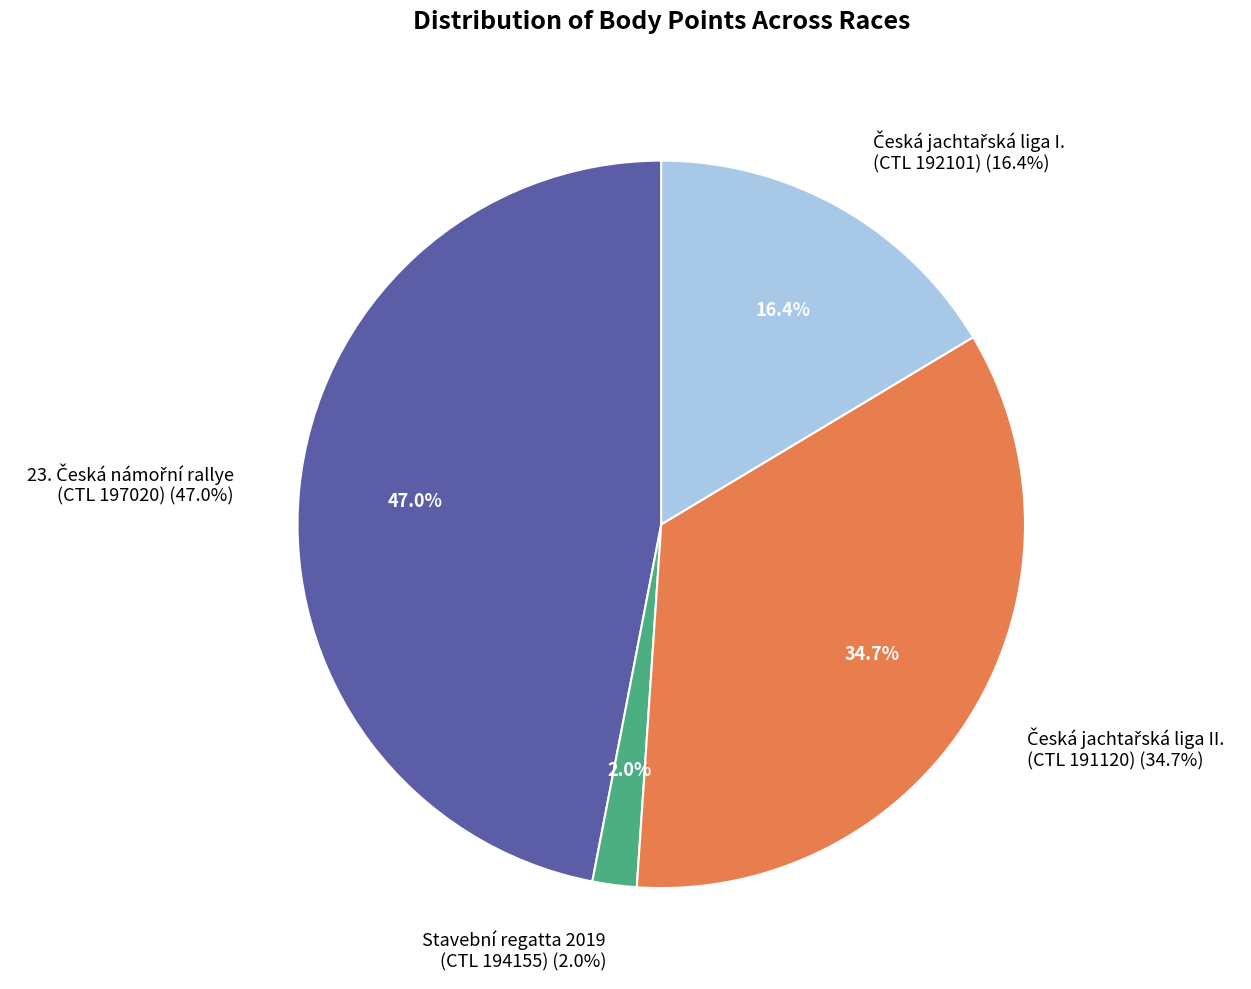

To the nearest percent, what is the difference between the 197020 and 192101 slice percentages?

31%